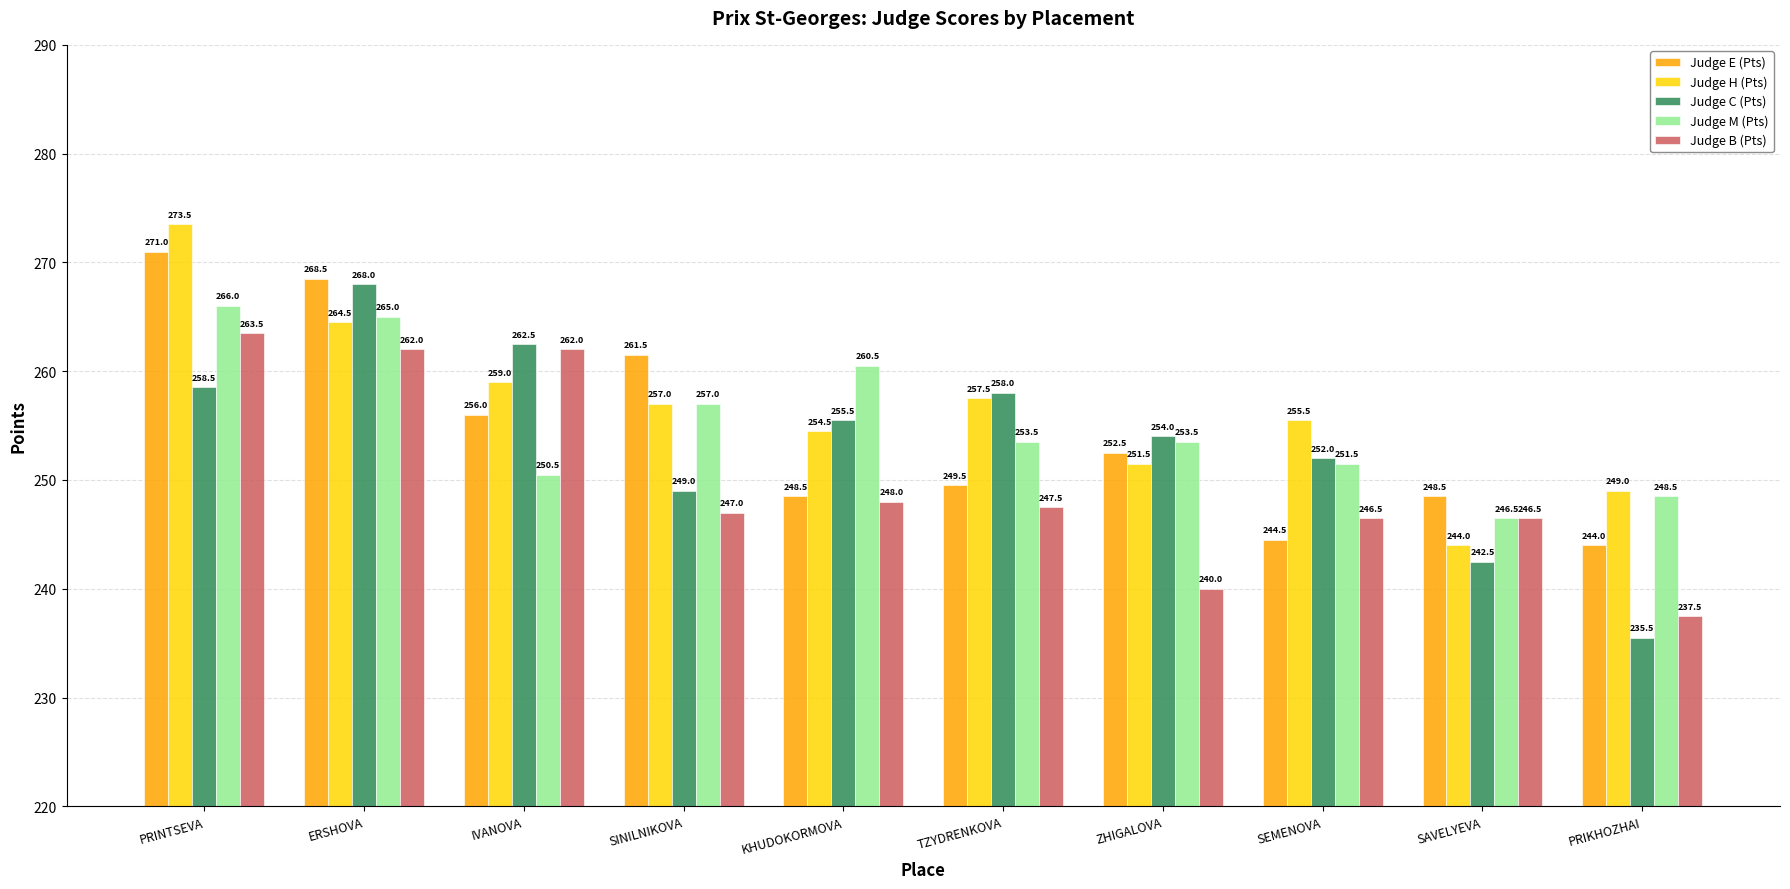

What position from the right is IVANOVA?

8